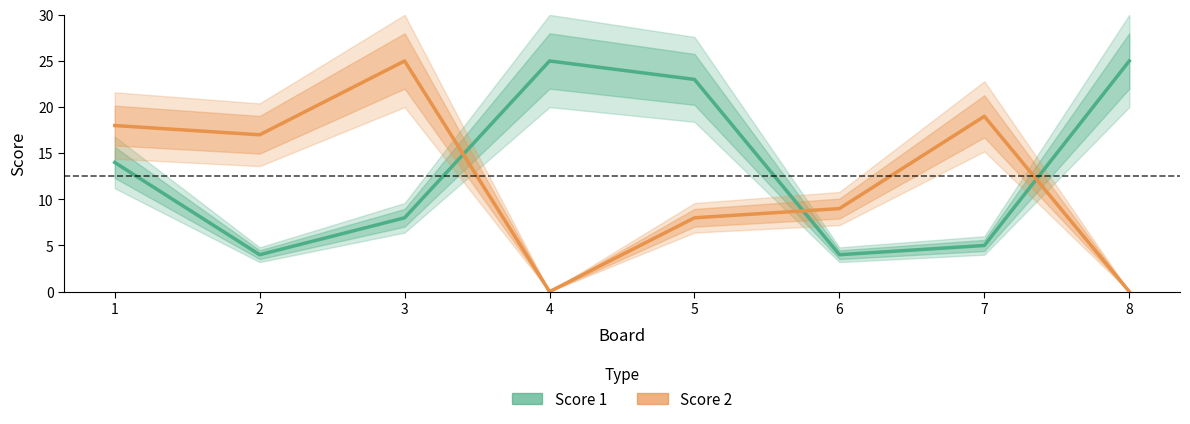

What is the value of the Score 2 point at the 3rd from the left?

25